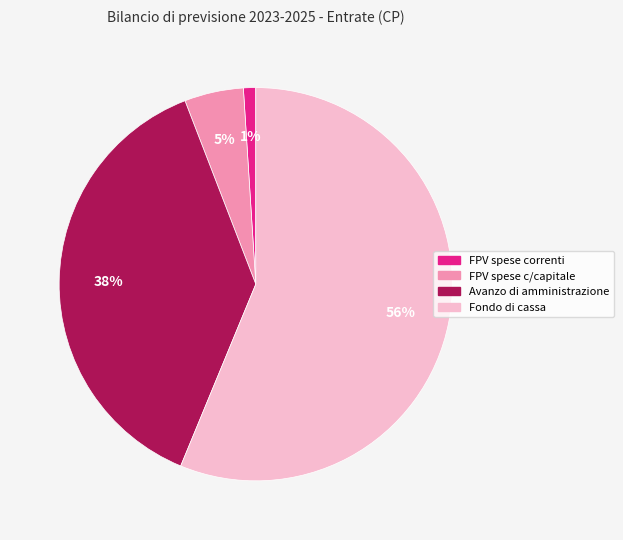

Is there a majority slice in this chart?

Yes